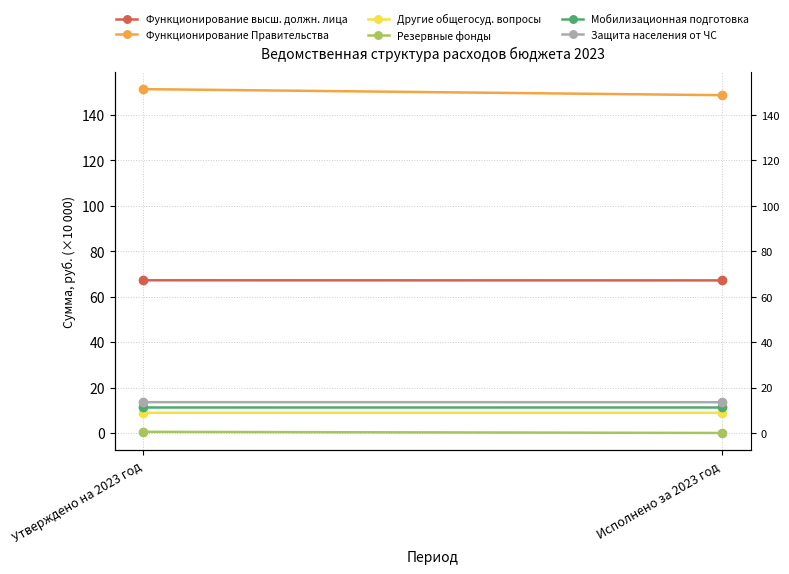

True or false: Мобилизационная подготовка has a value of 11.5 at Исполнено за 2023 год.

True